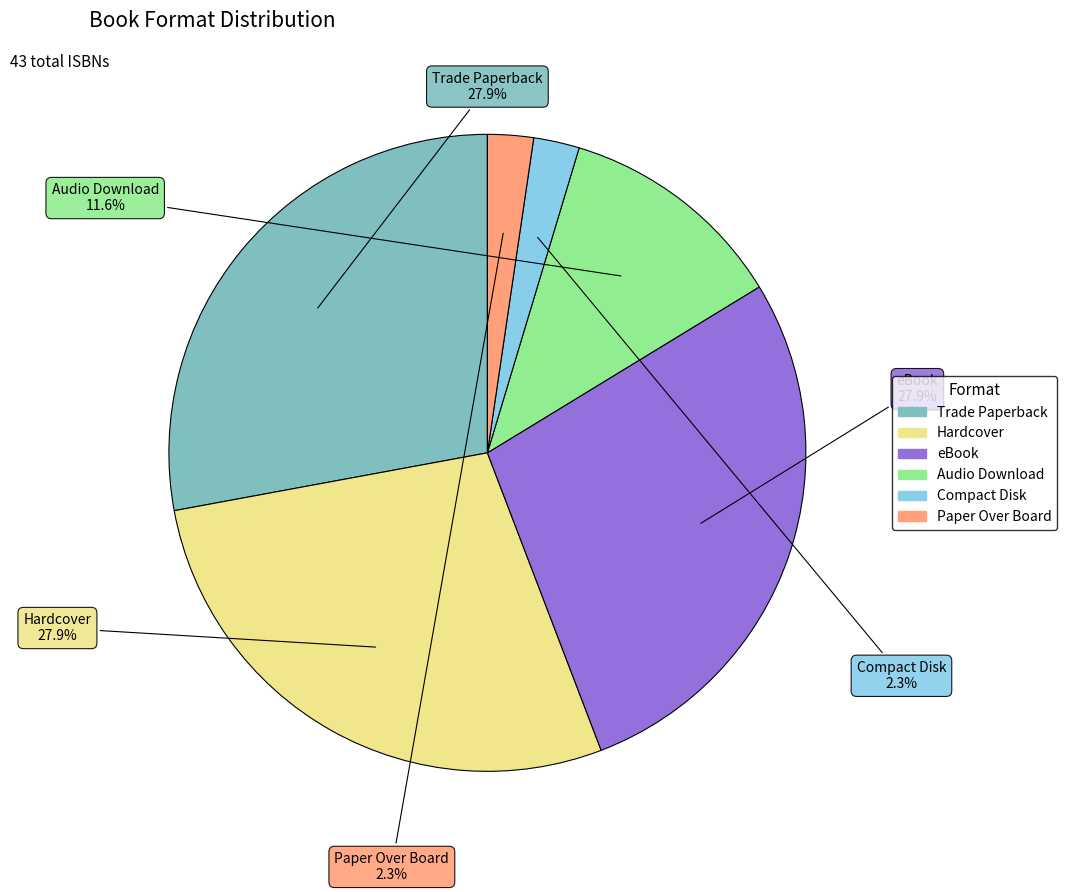

Approximately how many times larger is the value at Trade Paperback compared to Audio Download?

2.4